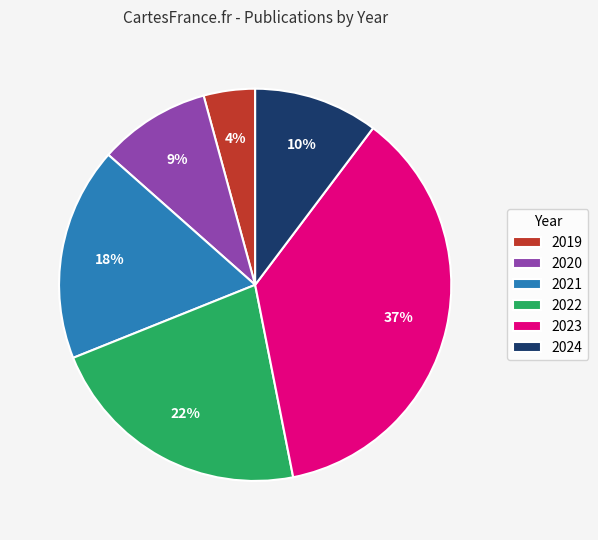

Does 2023 represent more than half of the total?

No